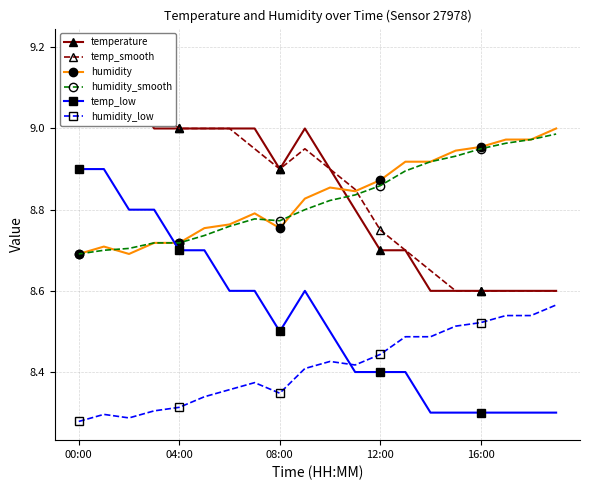

In humidity_low, how many points are higher than both neighbors (excluding endpoints)?

3